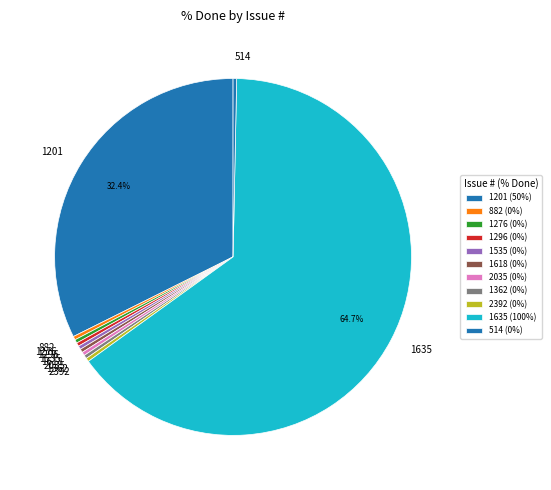

Is the sum of 1201 and 1276 greater than half?

No